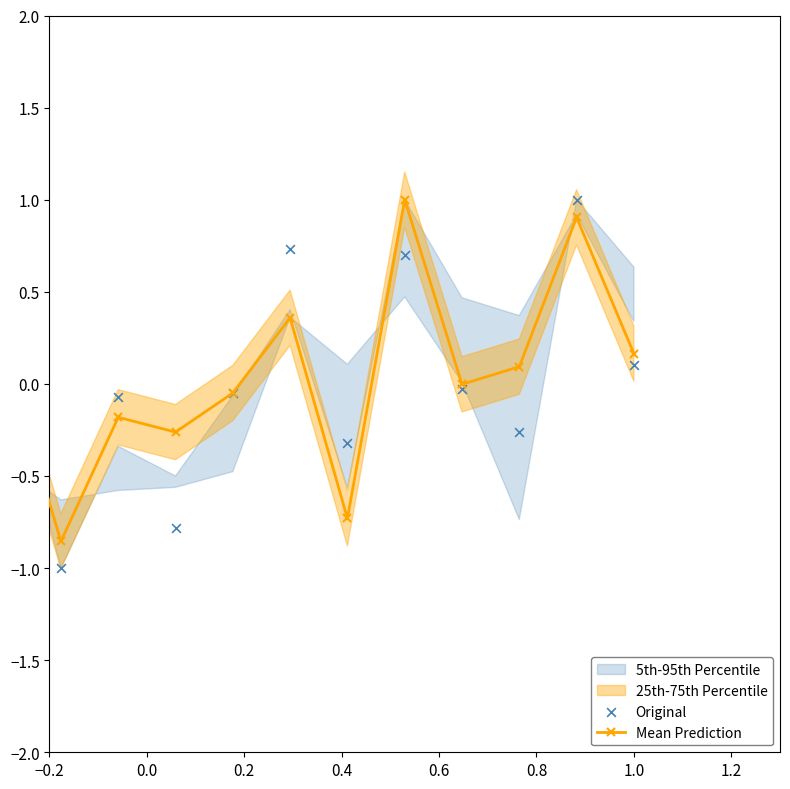

Which series has the widest spread of Y values?

Original